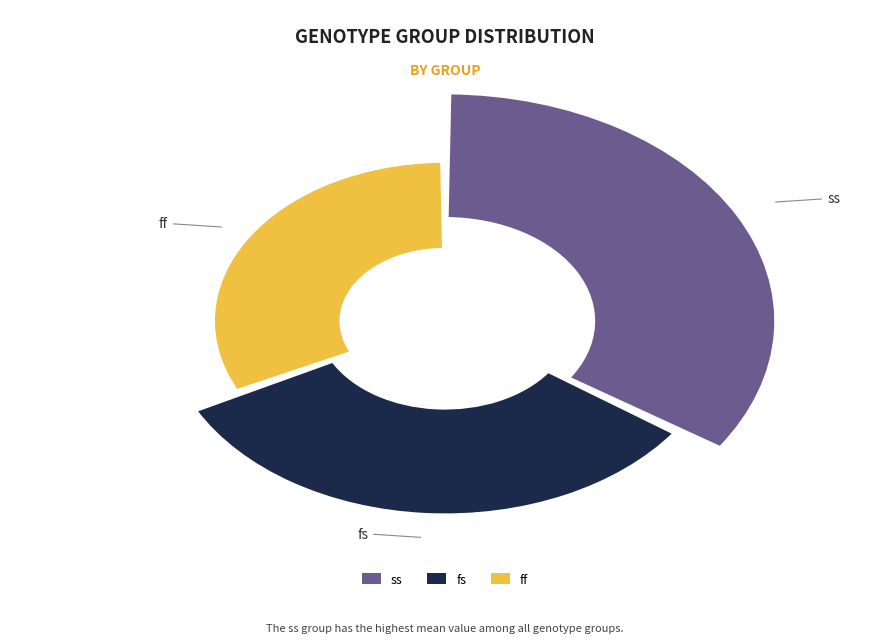

Between fs and ss, which is larger?

ss